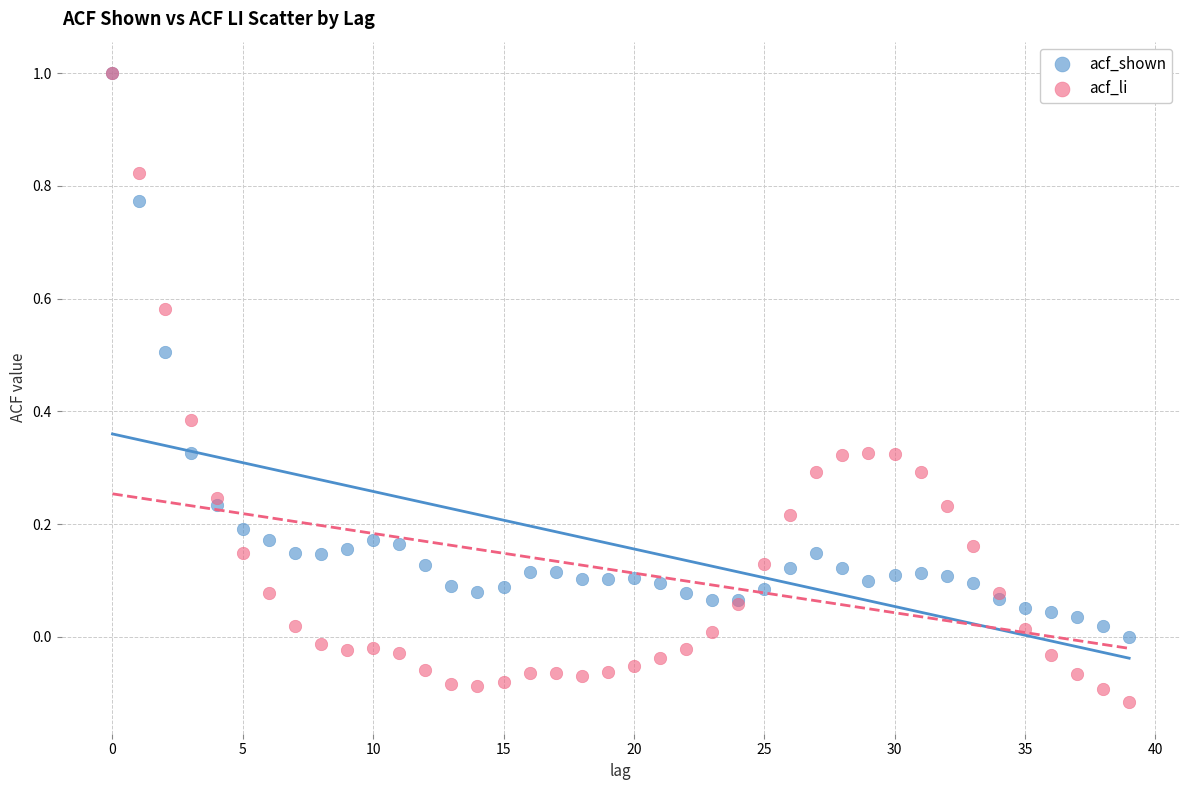

Which series reaches the minimum Y coordinate?

acf_li